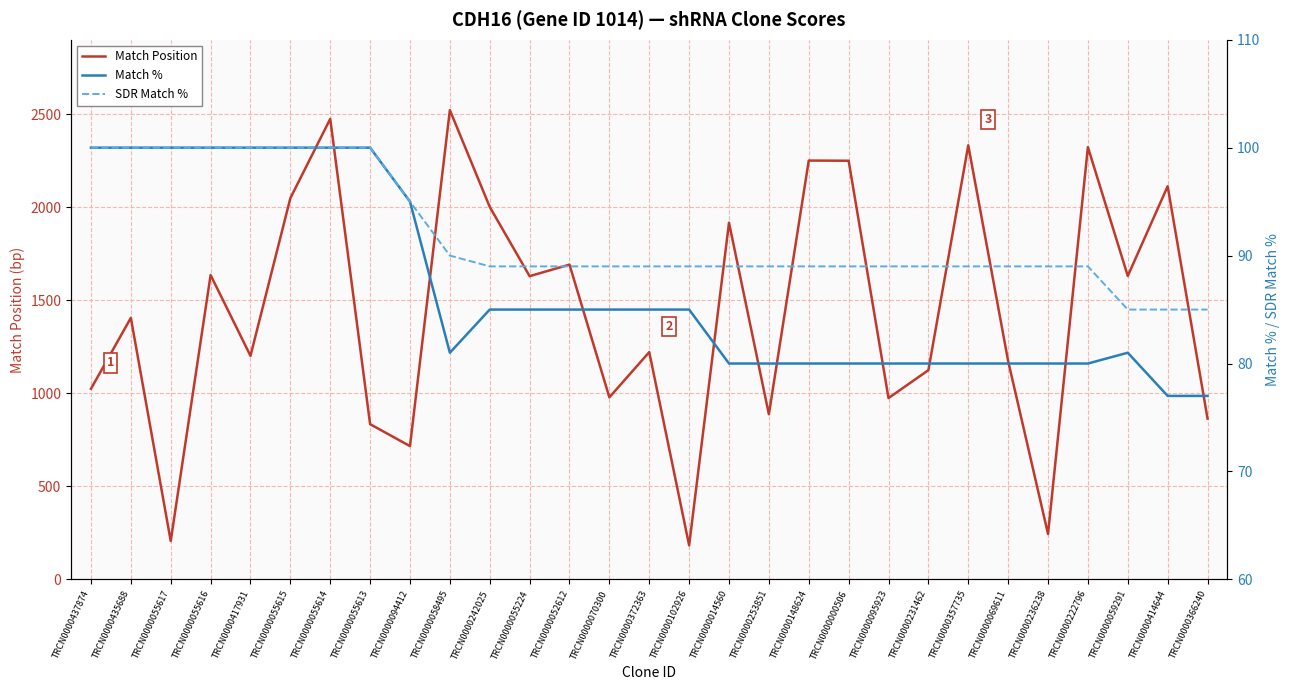

Reading right to left, what are all the values shown in this chart?

Match Position: TRCN0000366240=864	TRCN0000414644=2112	TRCN0000059291=1630	TRCN0000222796=2322	TRCN0000236238=244	TRCN0000069611=1173	TRCN0000357735=2332	TRCN0000231462=1124	TRCN0000095923=974	TRCN0000000506=2249	TRCN0000148624=2250	TRCN0000253851=887	TRCN0000014560=1916	TRCN0000102926=183	TRCN0000372363=1221	TRCN0000070300=978	TRCN0000052612=1691	TRCN0000055224=1629	TRCN0000242025=2001	TRCN0000058495=2521	TRCN0000094412=716	TRCN0000055613=834	TRCN0000055614=2474	TRCN0000055615=2048	TRCN0000417931=1201	TRCN0000055616=1635	TRCN0000055617=206	TRCN0000435688=1405	TRCN0000437874=1024
Match %: TRCN0000366240=77	TRCN0000414644=77	TRCN0000059291=81	TRCN0000222796=80	TRCN0000236238=80	TRCN0000069611=80	TRCN0000357735=80	TRCN0000231462=80	TRCN0000095923=80	TRCN0000000506=80	TRCN0000148624=80	TRCN0000253851=80	TRCN0000014560=80	TRCN0000102926=85	TRCN0000372363=85	TRCN0000070300=85	TRCN0000052612=85	TRCN0000055224=85	TRCN0000242025=85	TRCN0000058495=81	TRCN0000094412=95	TRCN0000055613=100	TRCN0000055614=100	TRCN0000055615=100	TRCN0000417931=100	TRCN0000055616=100	TRCN0000055617=100	TRCN0000435688=100	TRCN0000437874=100
SDR Match %: TRCN0000366240=85	TRCN0000414644=85	TRCN0000059291=85	TRCN0000222796=89	TRCN0000236238=89	TRCN0000069611=89	TRCN0000357735=89	TRCN0000231462=89	TRCN0000095923=89	TRCN0000000506=89	TRCN0000148624=89	TRCN0000253851=89	TRCN0000014560=89	TRCN0000102926=89	TRCN0000372363=89	TRCN0000070300=89	TRCN0000052612=89	TRCN0000055224=89	TRCN0000242025=89	TRCN0000058495=90	TRCN0000094412=95	TRCN0000055613=100	TRCN0000055614=100	TRCN0000055615=100	TRCN0000417931=100	TRCN0000055616=100	TRCN0000055617=100	TRCN0000435688=100	TRCN0000437874=100